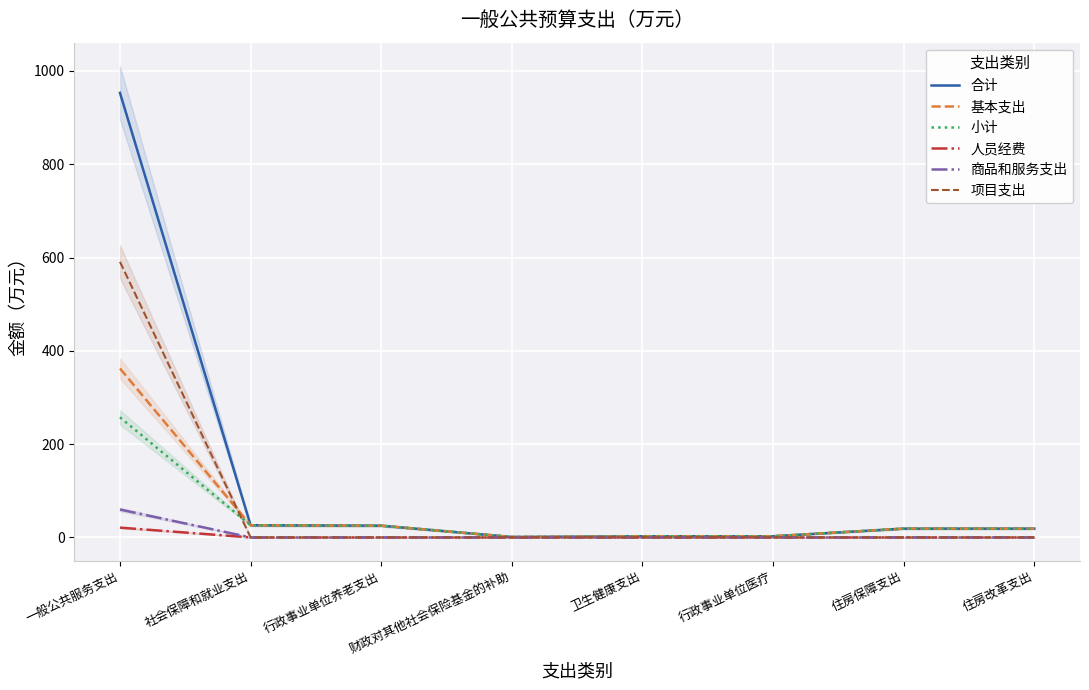

What is the value of the 基本支出 point at the 4th from the left?

0.9